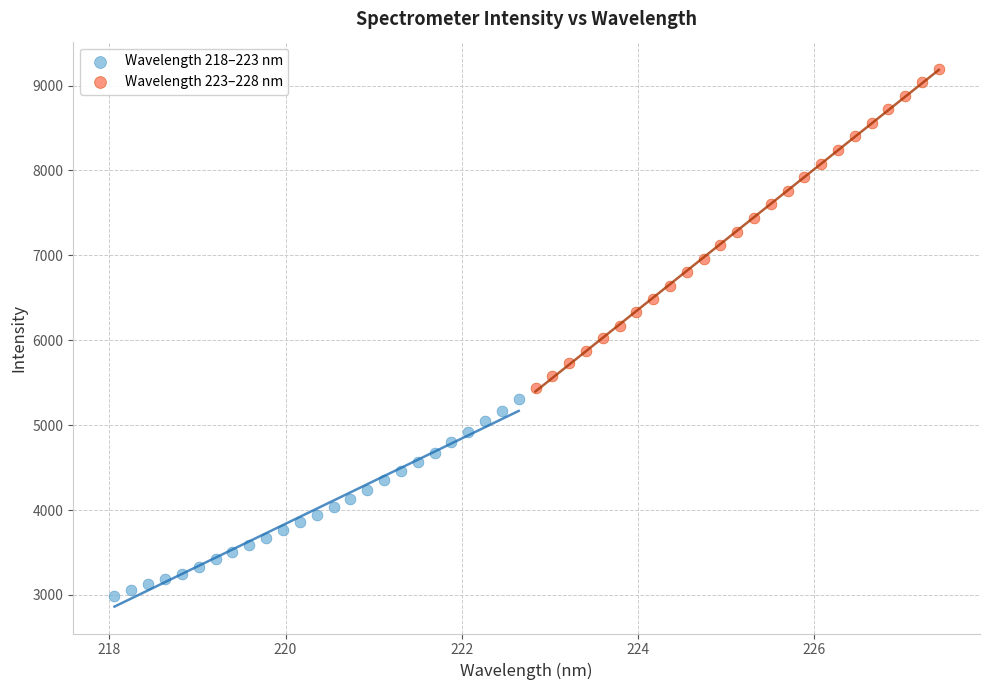

Which series contains the lowest Y value?

Wavelength 218–223 nm